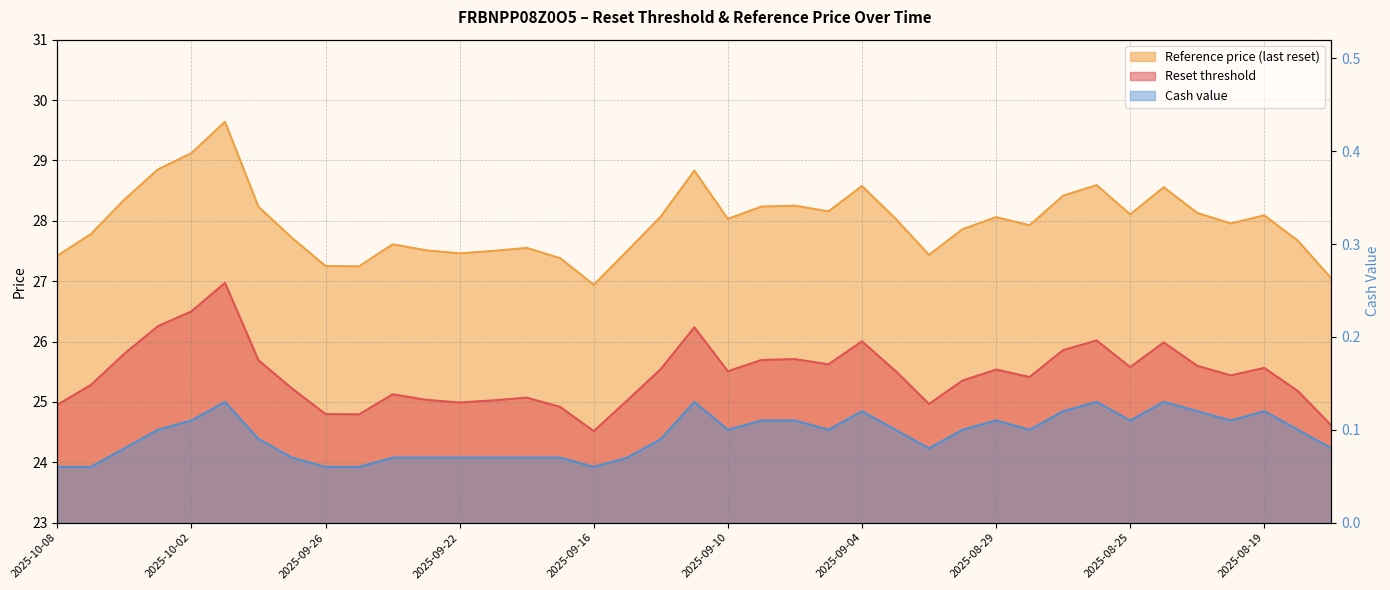

Is the value of Reference price (last reset) at 2025-09-02 greater than the value of Cash value at 2025-08-27?

Yes